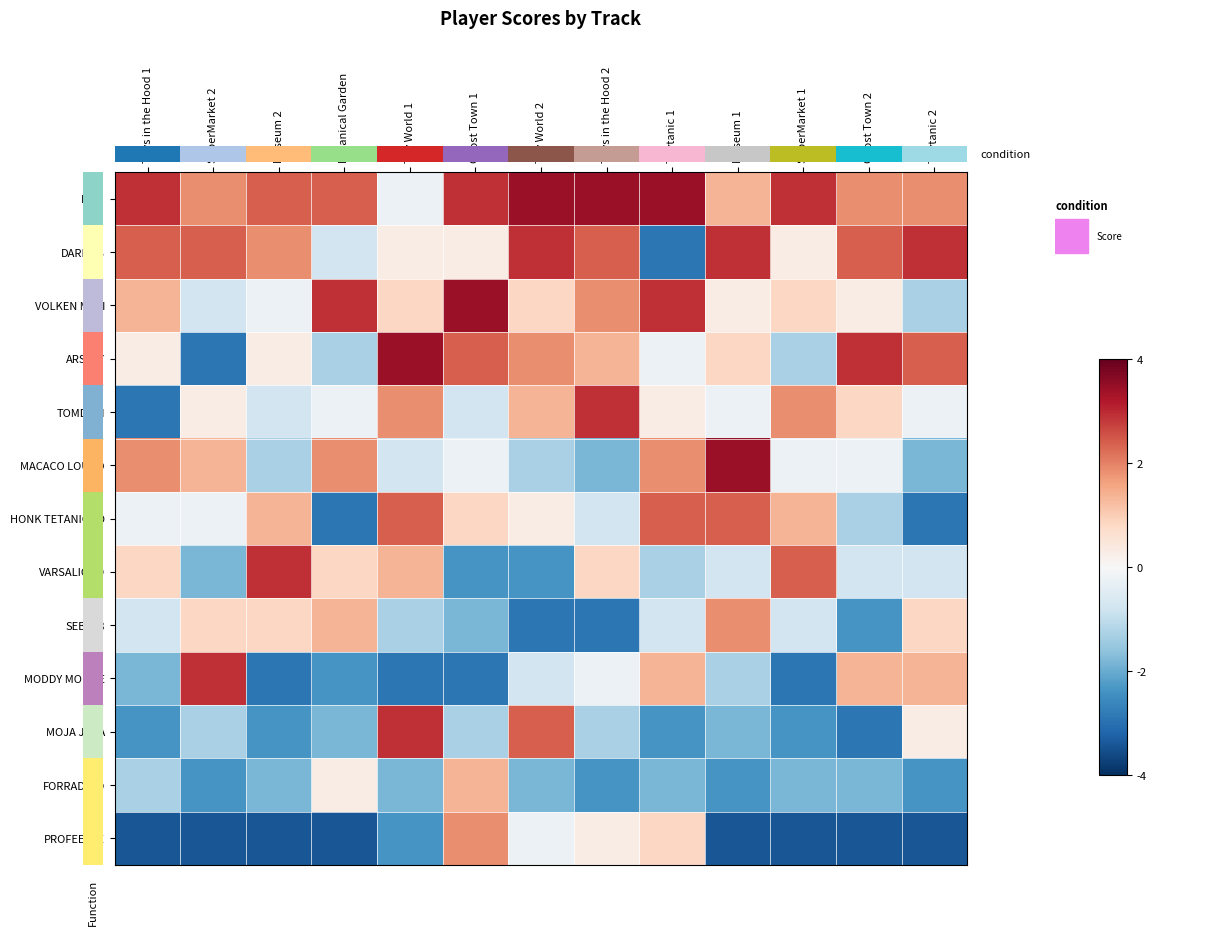

What is the smallest value displayed?

-3.4